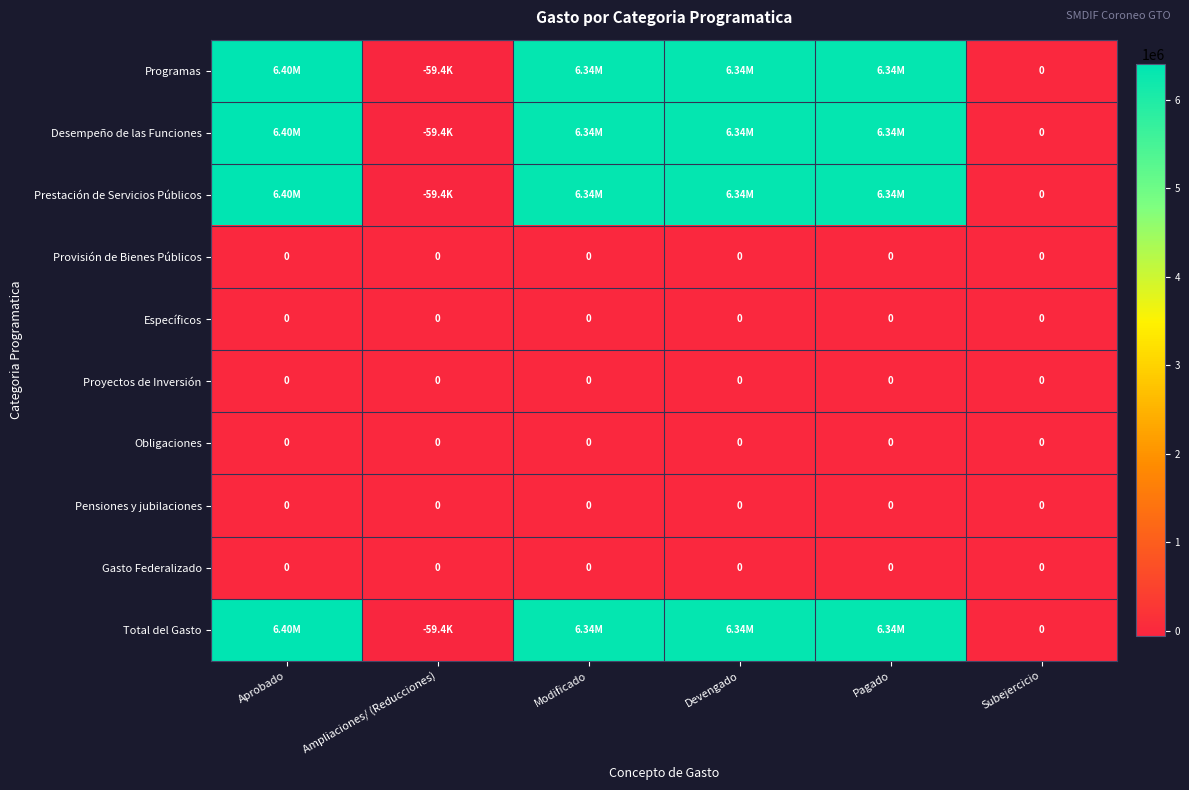

Between Modificado and Aprobado, which is larger?

Aprobado